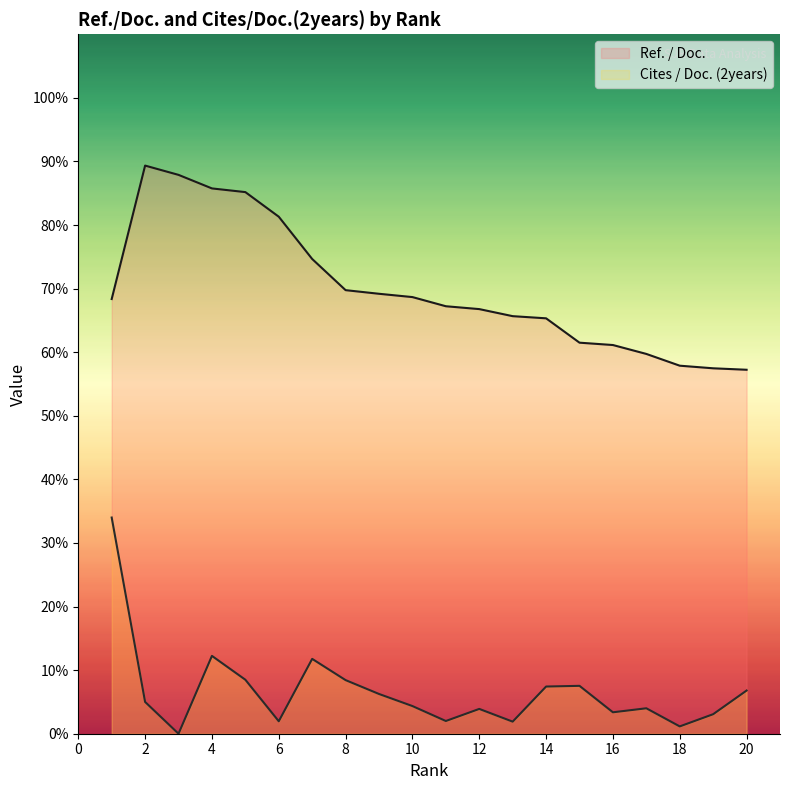

What is the total value across all series at 7?

86.4